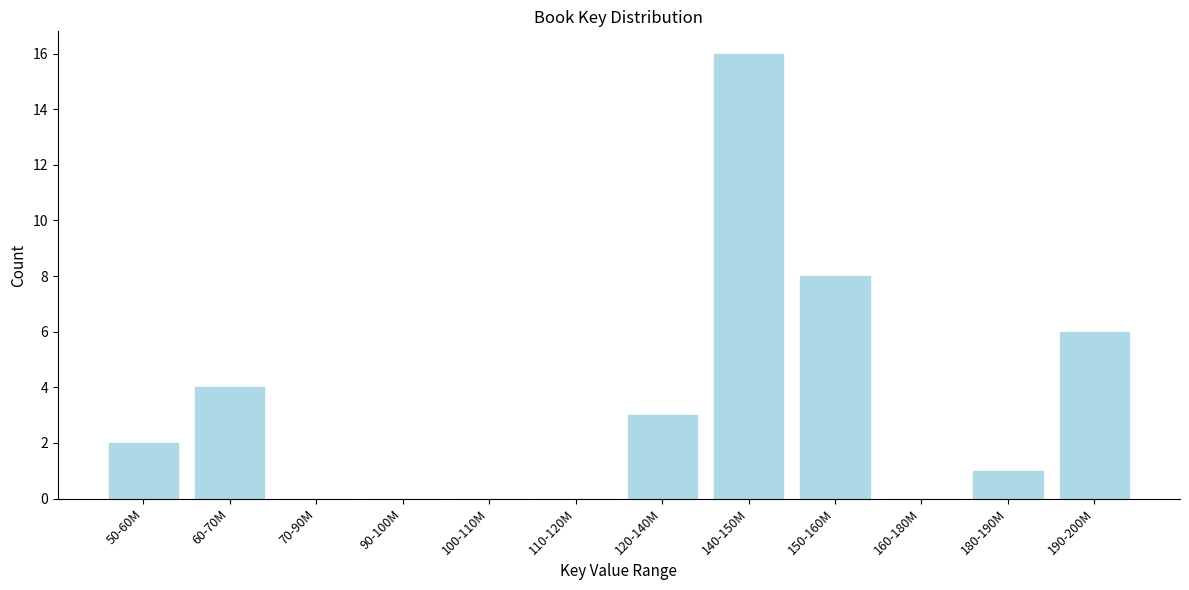

Reading right to left, transcribe all the data shown in this chart.

190-200M=6	180-190M=1	160-180M=0	150-160M=8	140-150M=16	120-140M=3	110-120M=0	100-110M=0	90-100M=0	70-90M=0	60-70M=4	50-60M=2